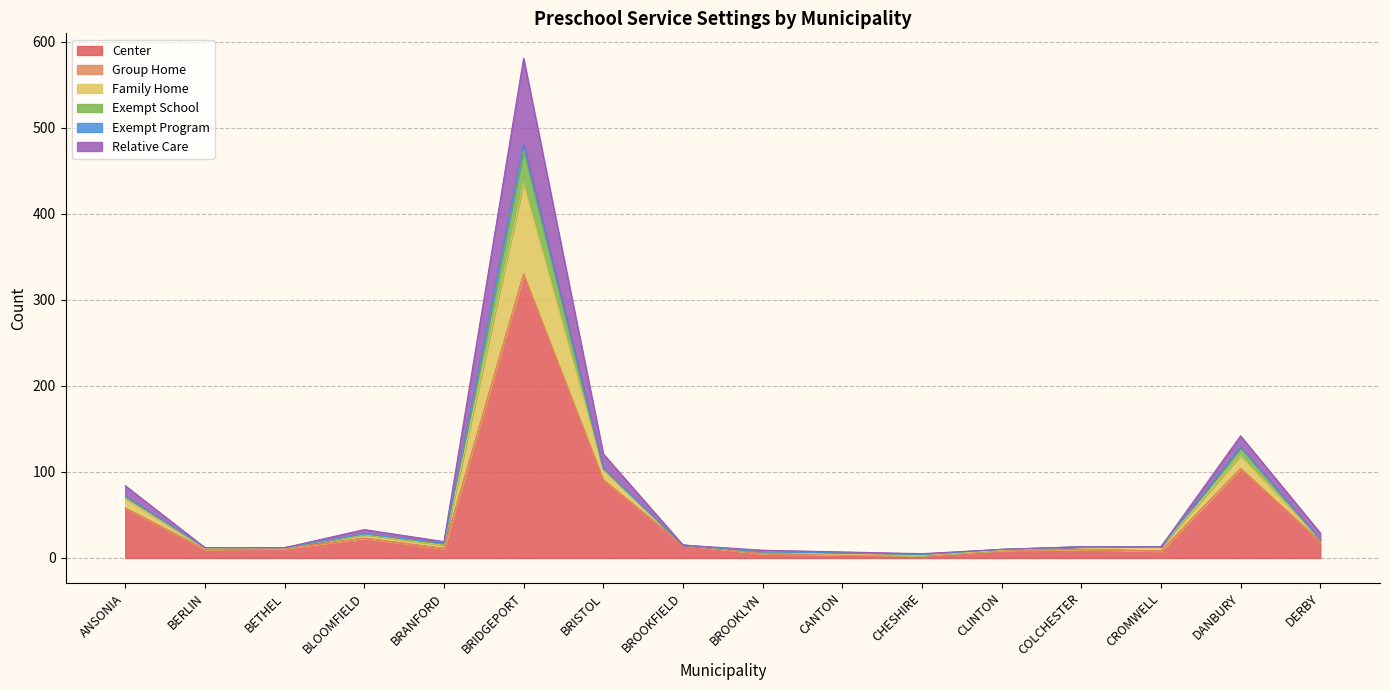

At which category is the sum across all series the highest?

BRIDGEPORT